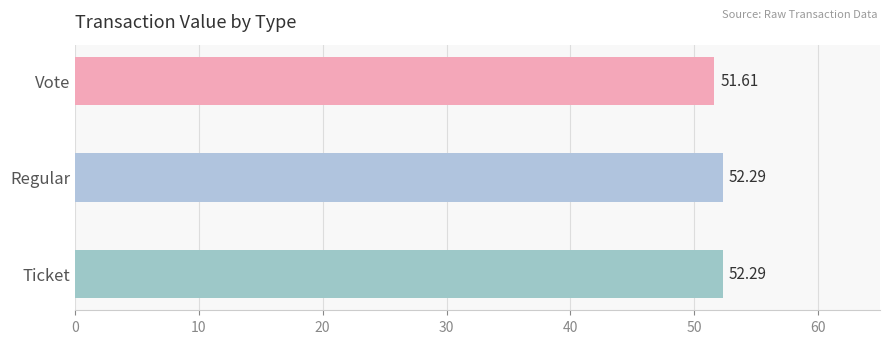

What is the ratio of the value at Regular to the value at Ticket?

1.0